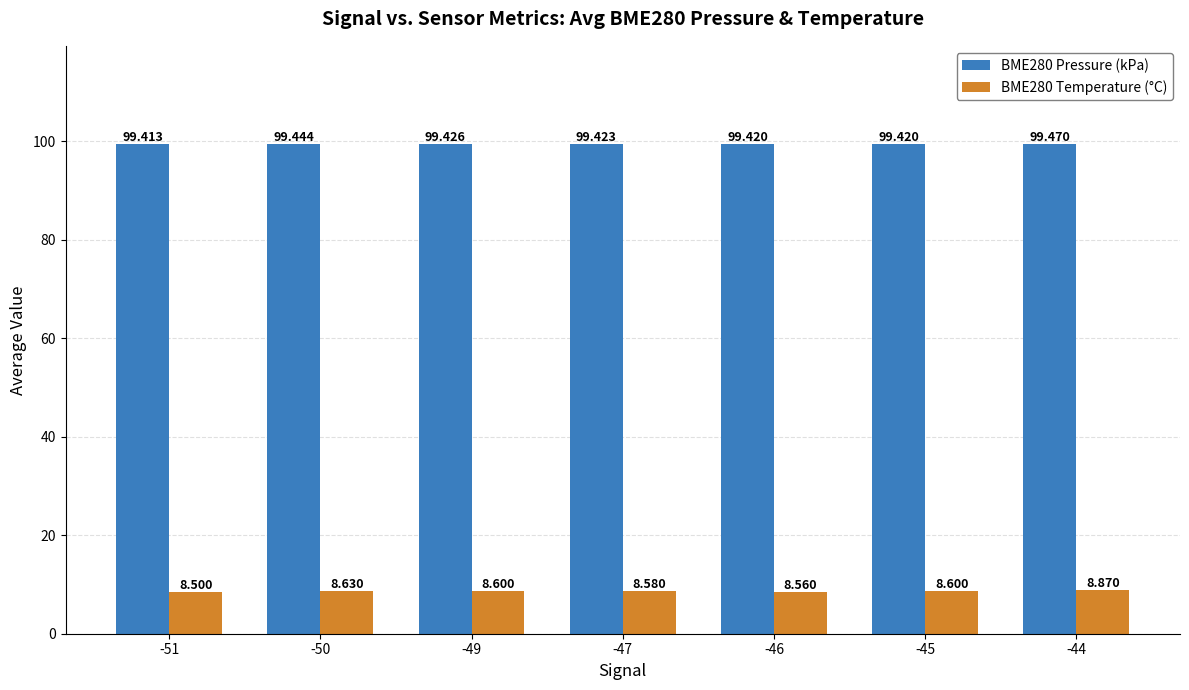

How many categories are shown in the chart?

7